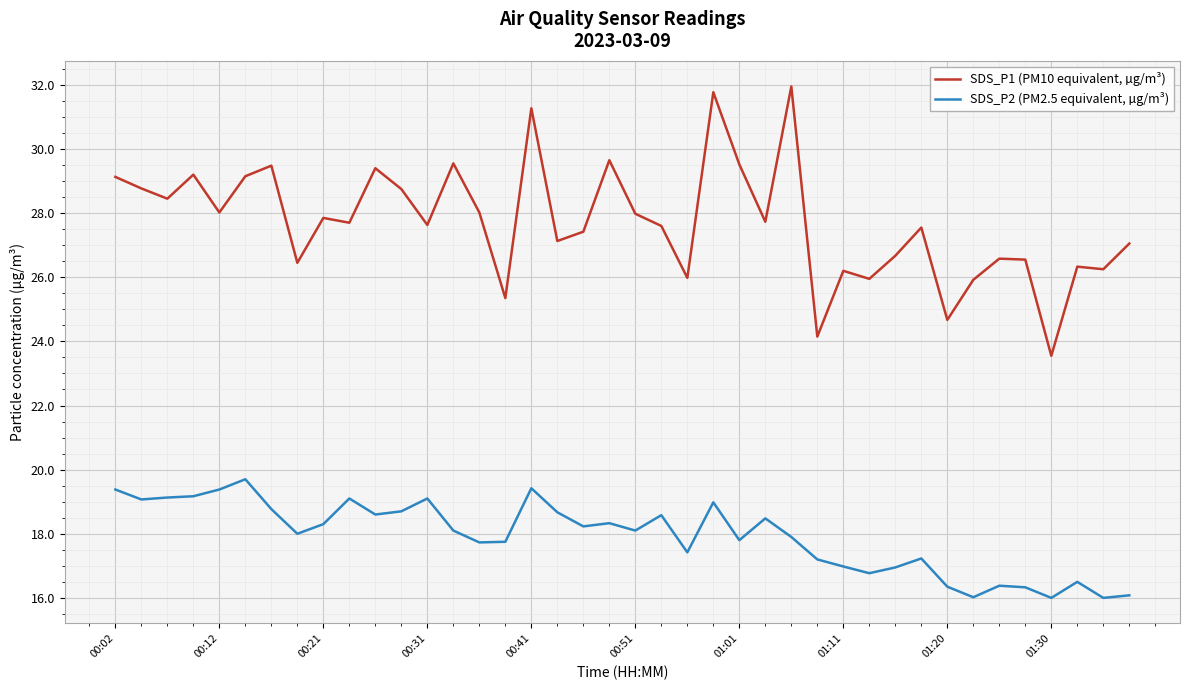

Which series has the widest spread of values?

SDS_P1 (PM10 equivalent, µg/m³)